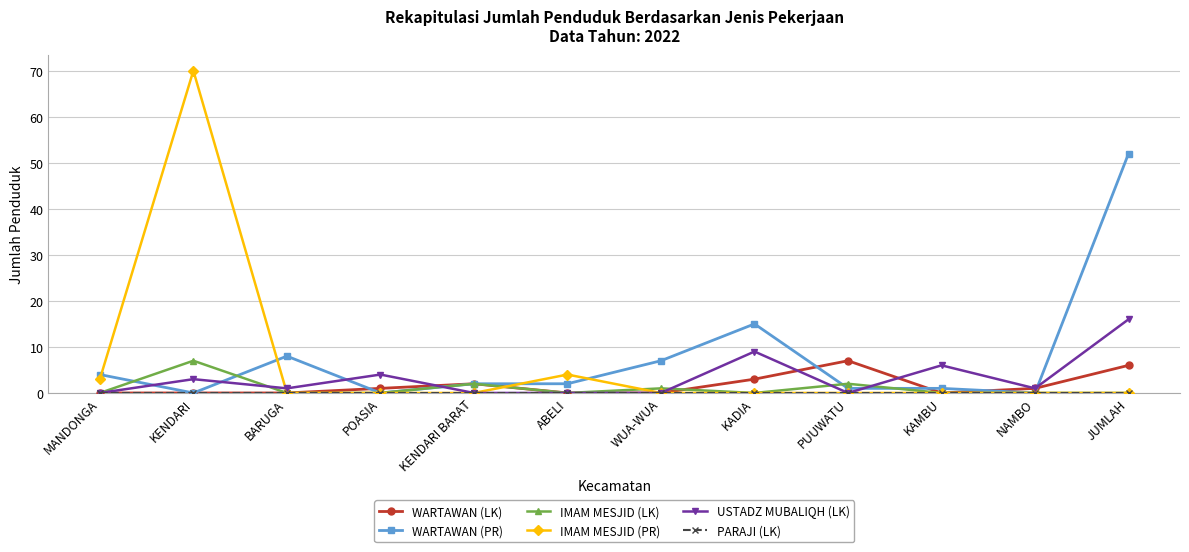

Where is the first local maximum for WARTAWAN (PR)?

BARUGA